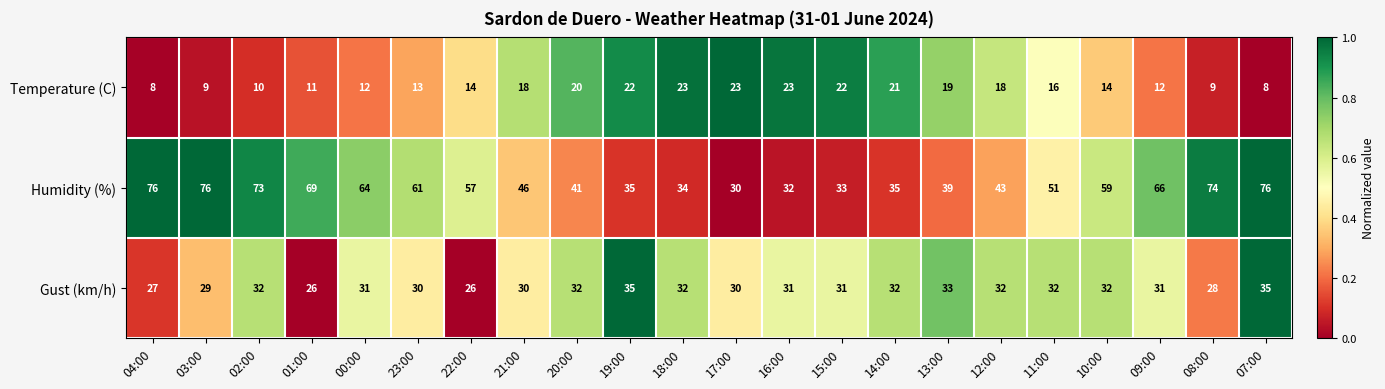

What is the greatest value displayed?

76